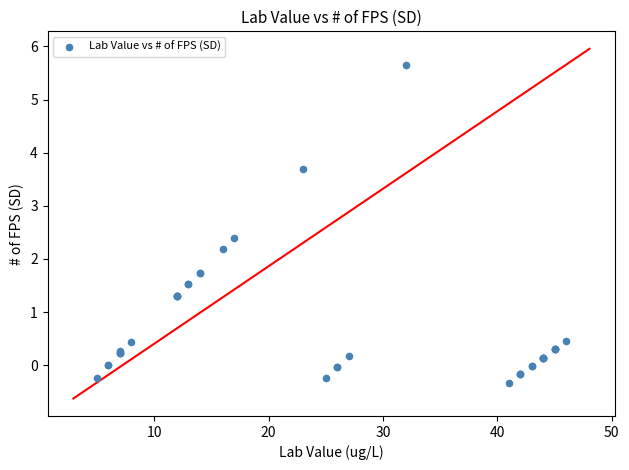

What Y value in the scatter plot is closest to 2?

2.2